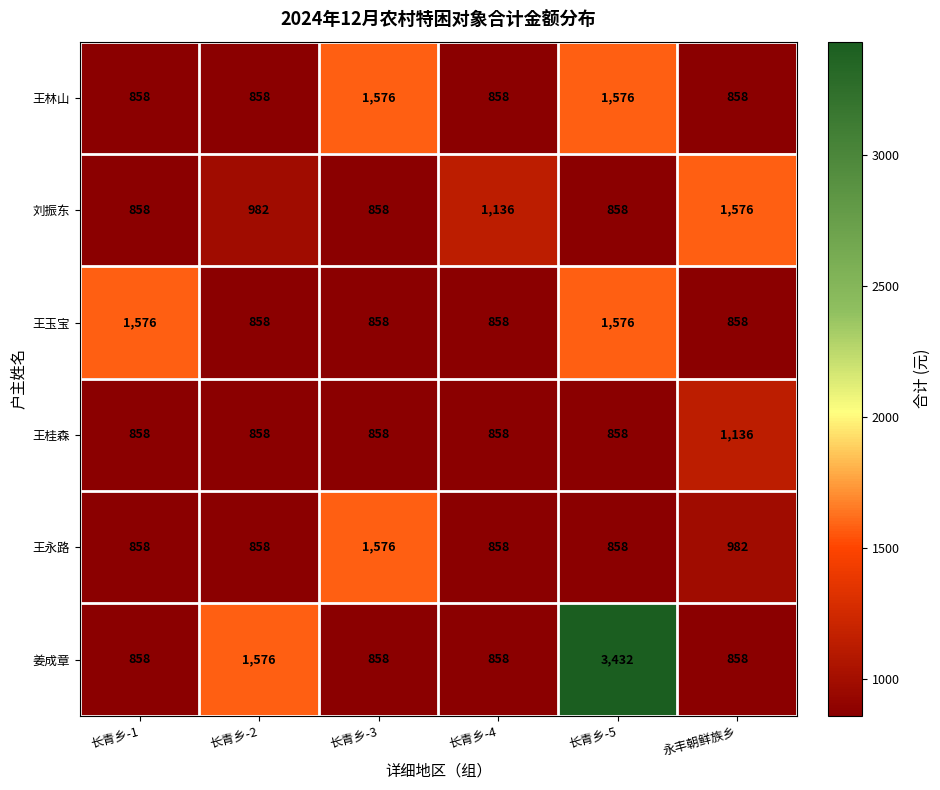

Which series has the widest spread of values?

姜成章